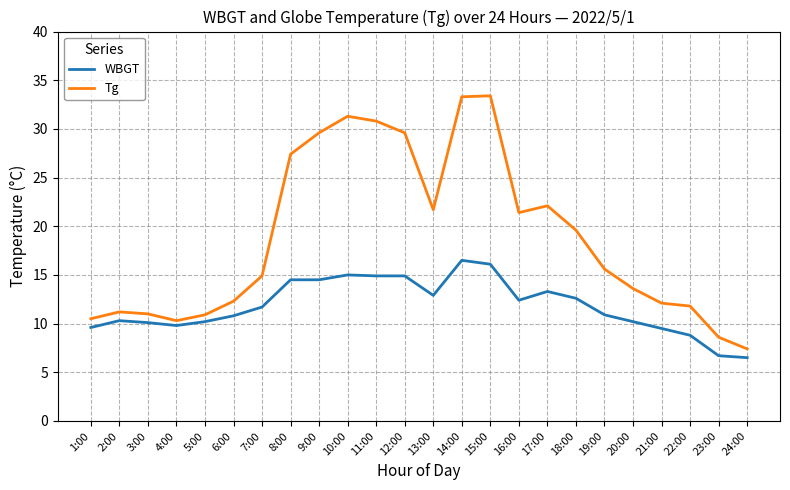

What is the sum of the Tg values at 7:00 and 1:00?

25.4